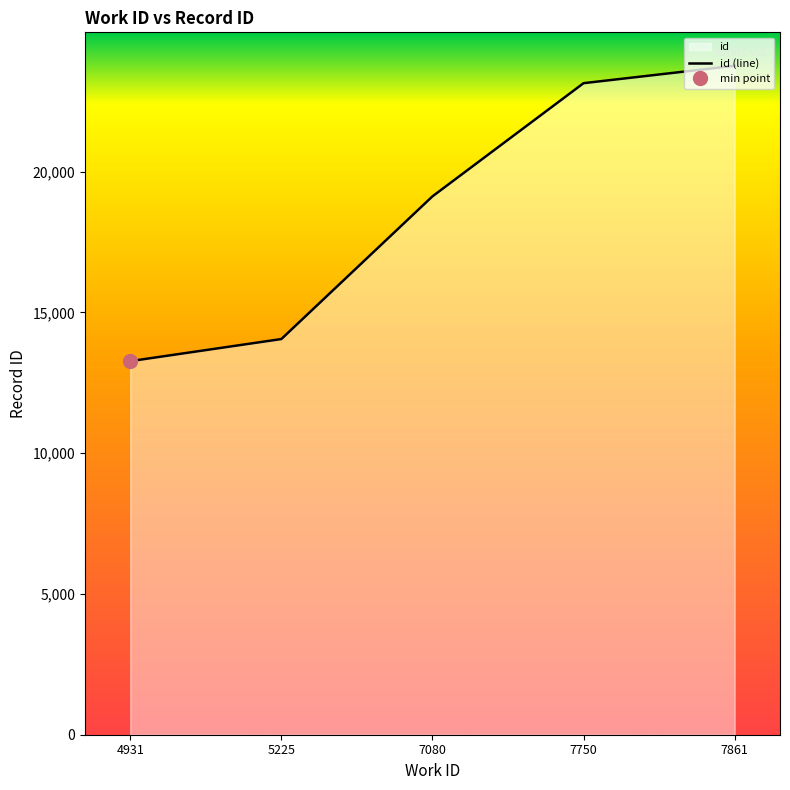

What is the value of the 4th point from the left?

23146